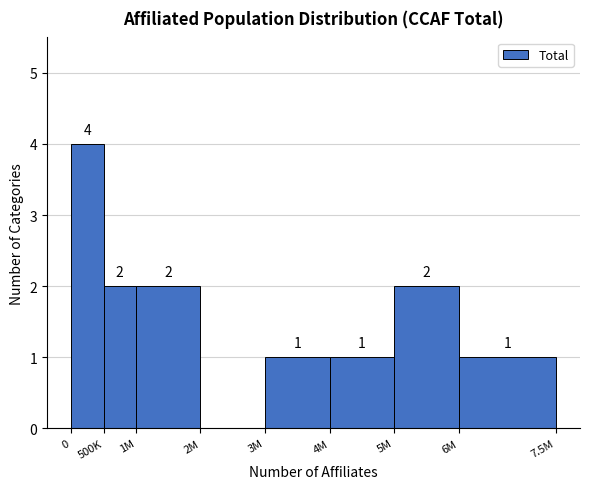

Reading right to left, extract all data points from this chart.

6M=1	5M=2	4M=1	3M=1	2M=0	1M=2	500K=2	0=4